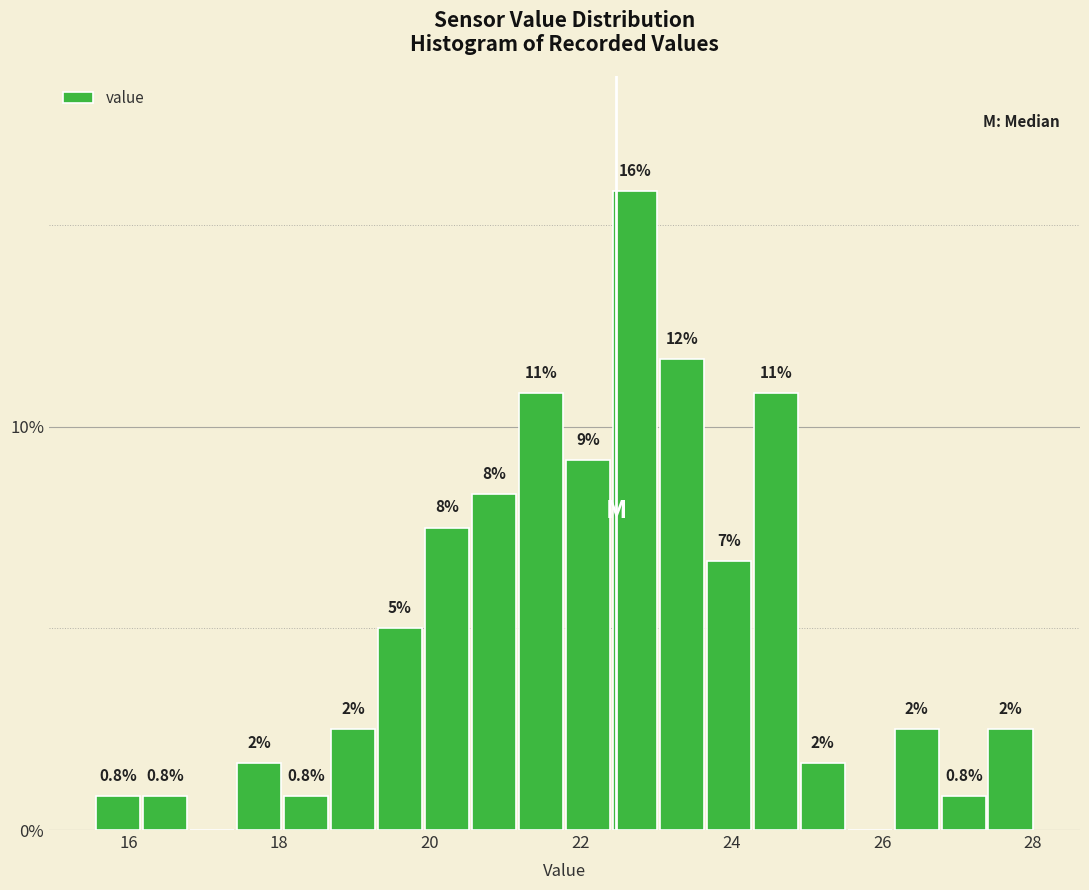

Read against the x-axis, roughly where is the centre of the tallest bar?

22.8